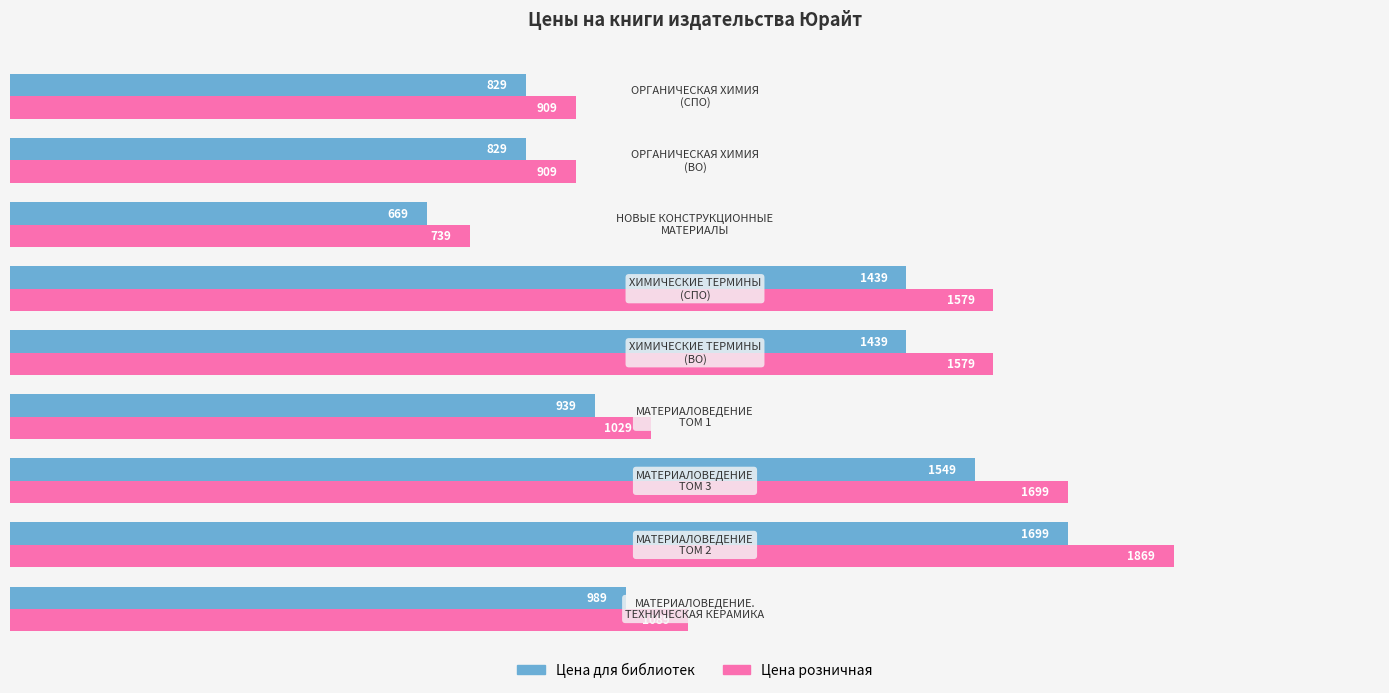

Count the Цена для библиотек values in the range 829 to 1439.

6